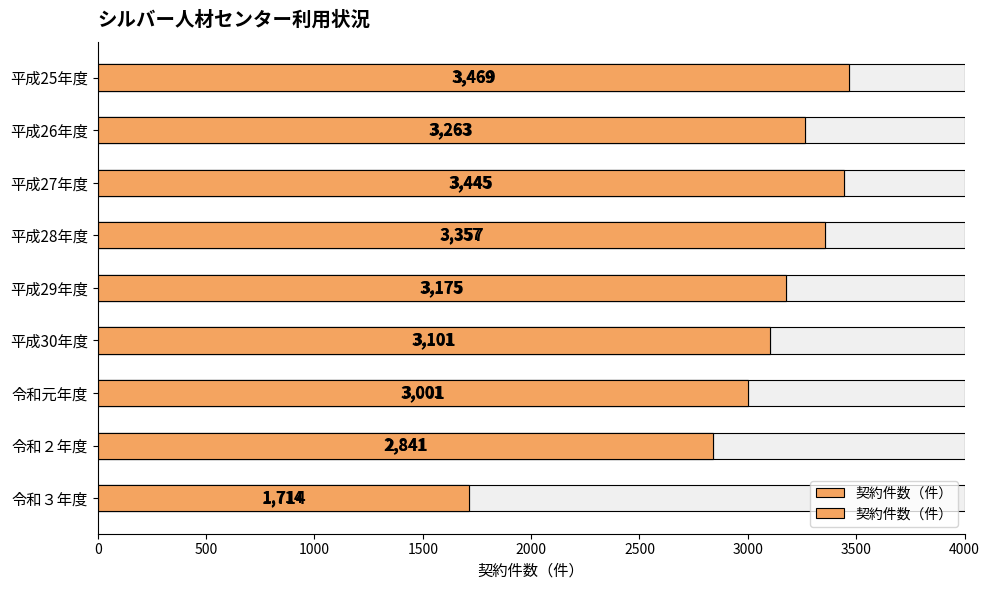

What is the sum of the values at 2500 and 3000?

6102